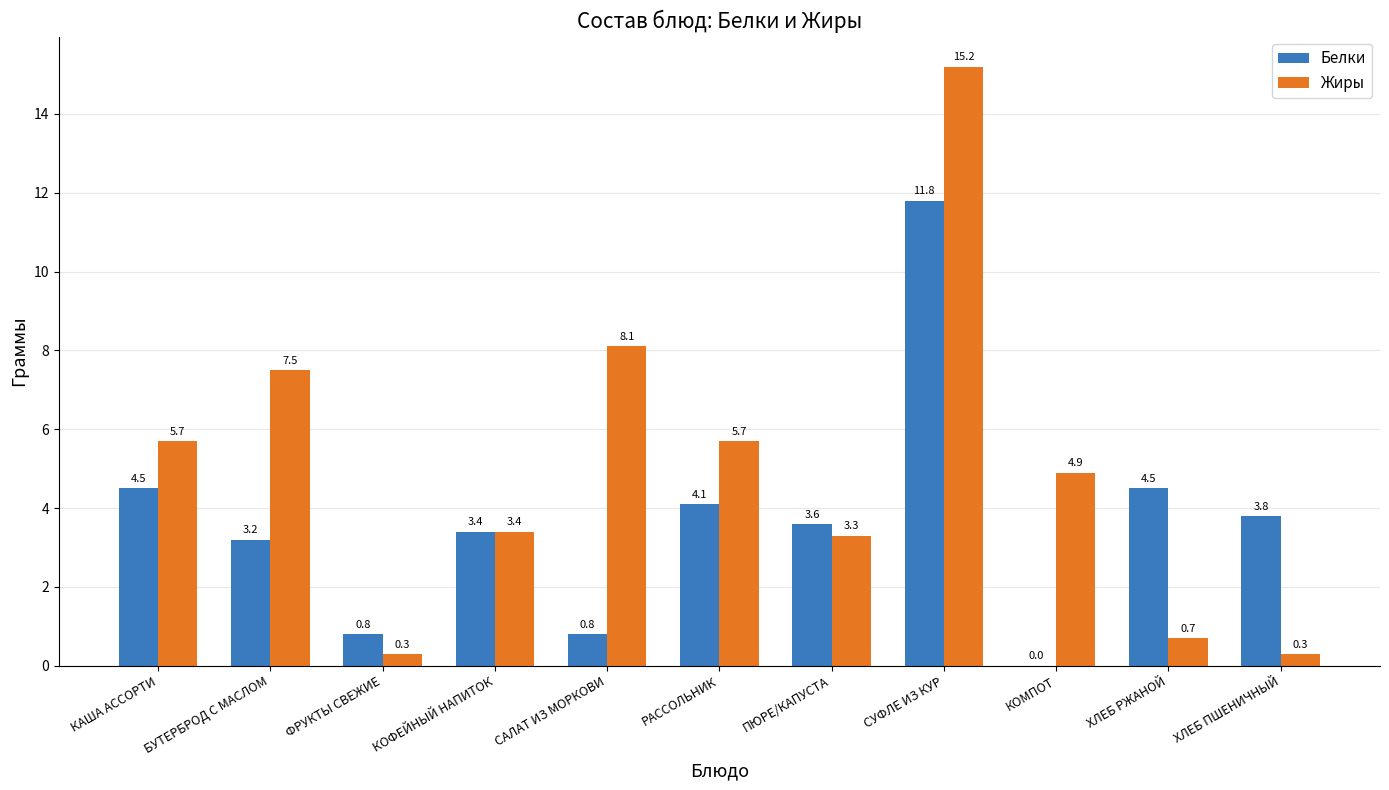

The Белки series shows 6.4 at ХЛЕБ ПШЕНИЧНЫЙ. True or false?

False